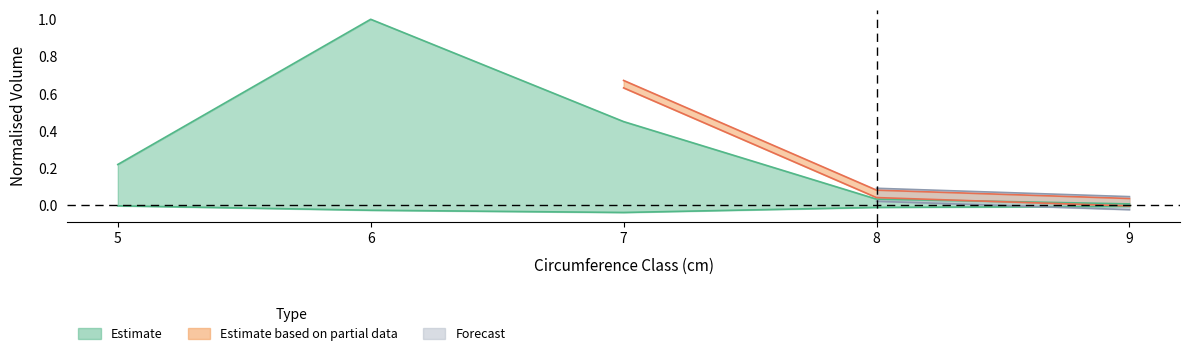

How many lines are shown in the chart?

2